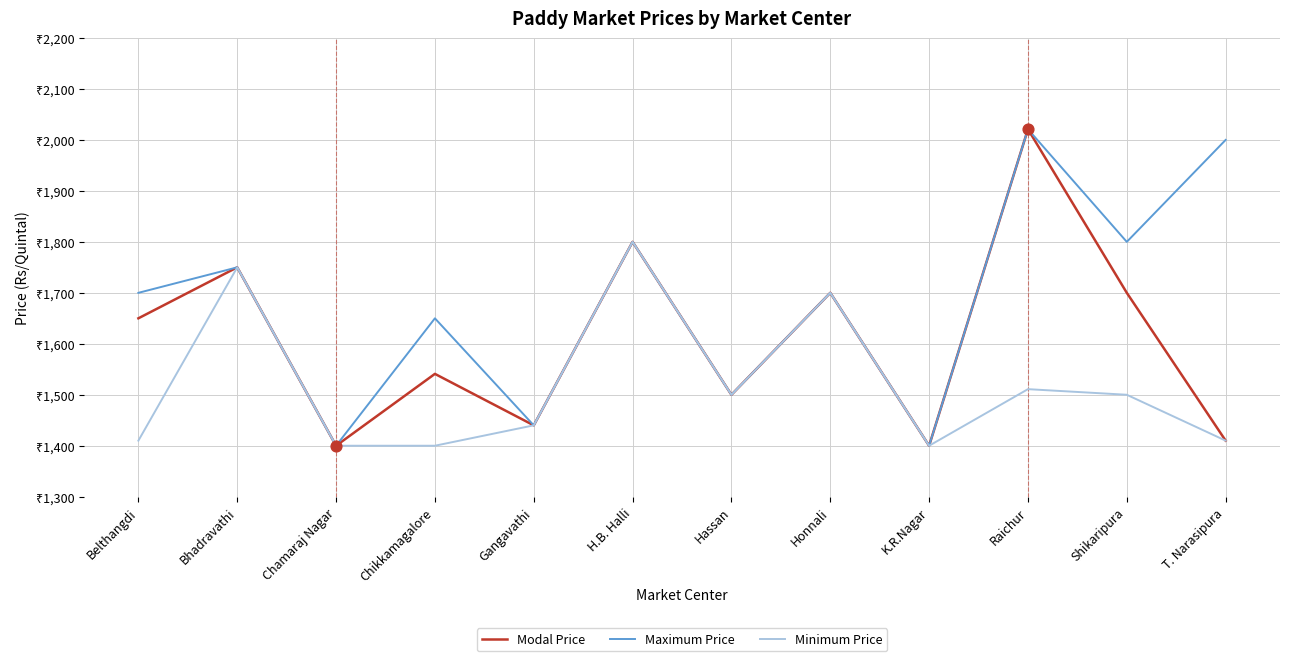

What are all the series names shown in the legend?

Modal Price, Maximum Price, Minimum Price